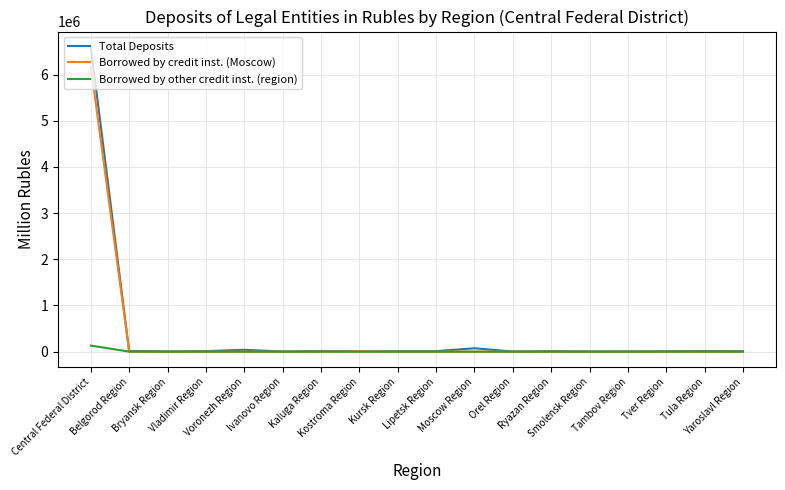

Does the chart display data point markers on the line(s)?

No